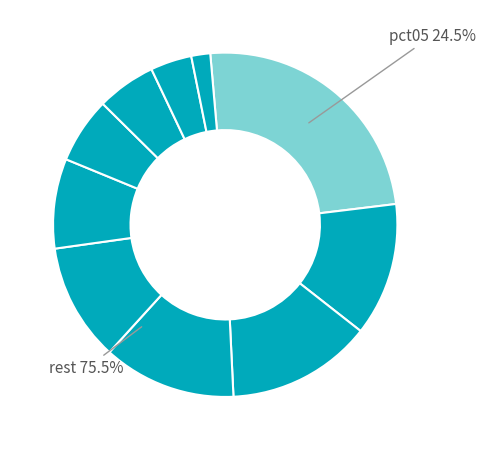

To the nearest percent, what is the average slice percentage?

10%